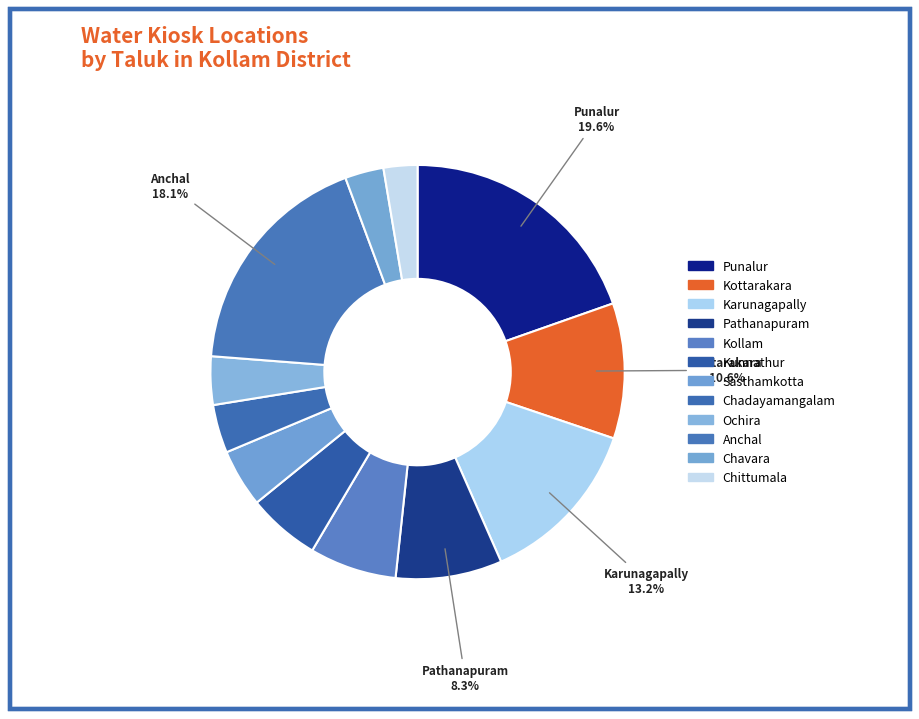

Count the number of slices in the pie.

12